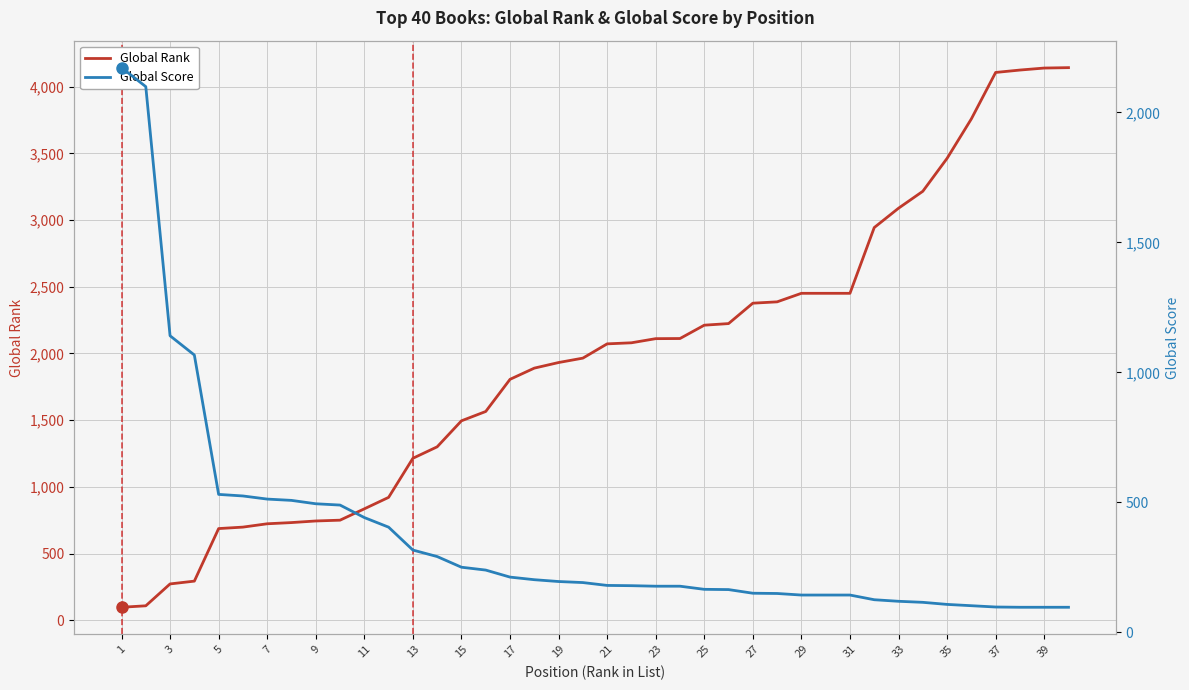

What is the sum of all Global Score values?

15035